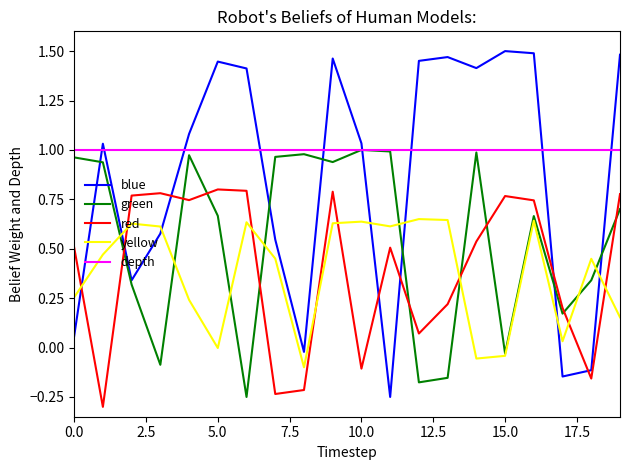

Which series has the largest total across all categories?

depth